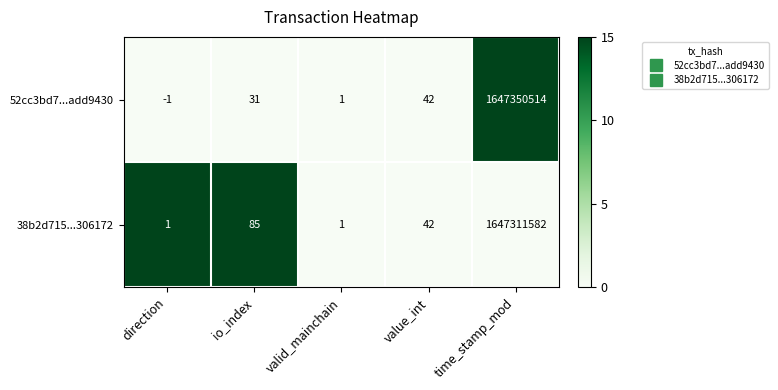

What is the difference between the 52cc3bd7...add9430 values at valid_mainchain and io_index?

30